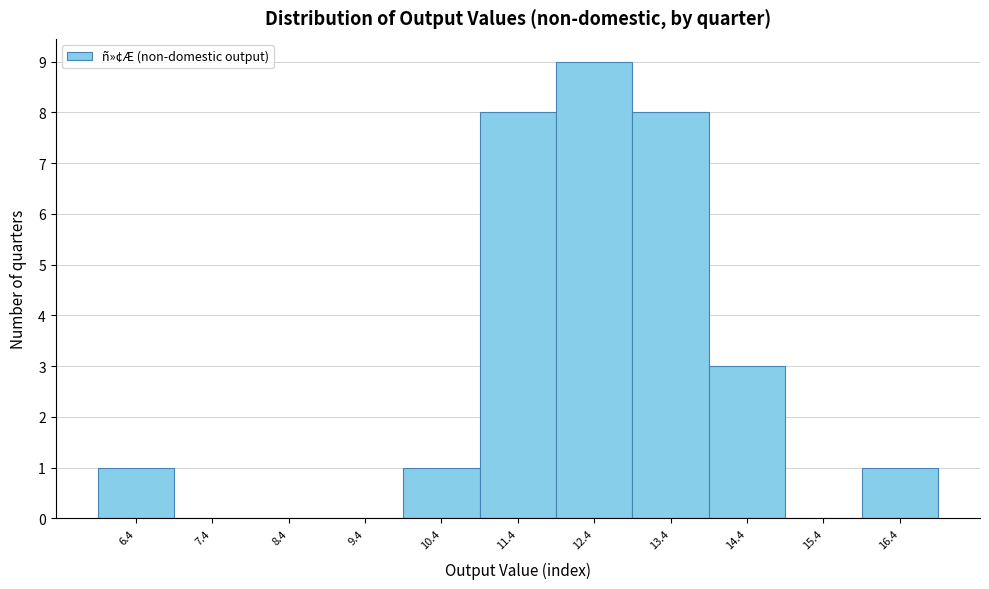

Reading left to right, transcribe this chart: for each bar, give the range it covers on the x-axis and its height. The values are not printed on the chart, so give them approximately, as read against the axis.

5.9 to 6.9: 1
6.9 to 7.9: 0
7.9 to 8.9: 0
8.9 to 9.9: 0
9.9 to 10.9: 1
10.9 to 11.9: 8
11.9 to 12.9: 9
12.9 to 13.9: 8
13.9 to 14.9: 3
14.9 to 15.9: 0
15.9 to 16.9: 1